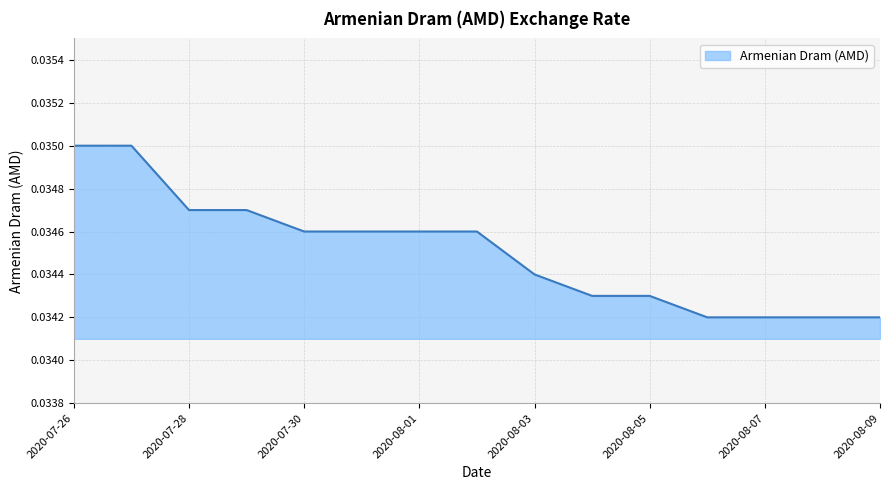

How many lines are shown in the chart?

1